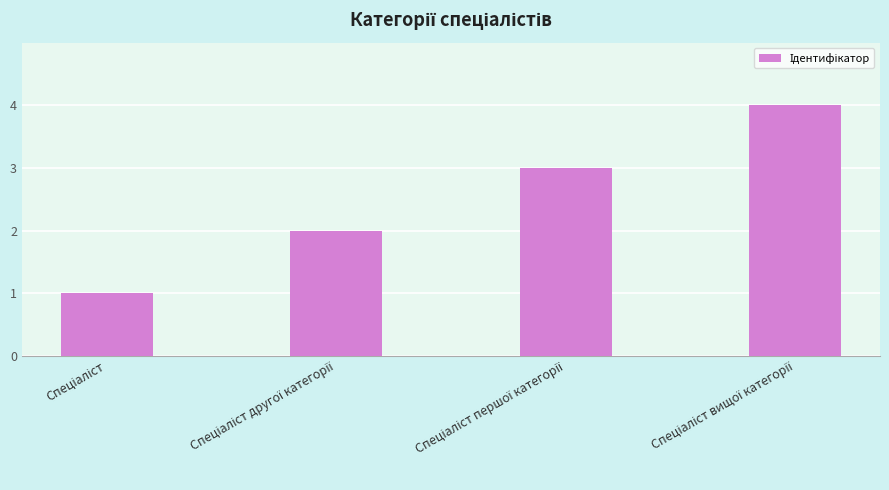

Does the chart contain stacked bars?

No